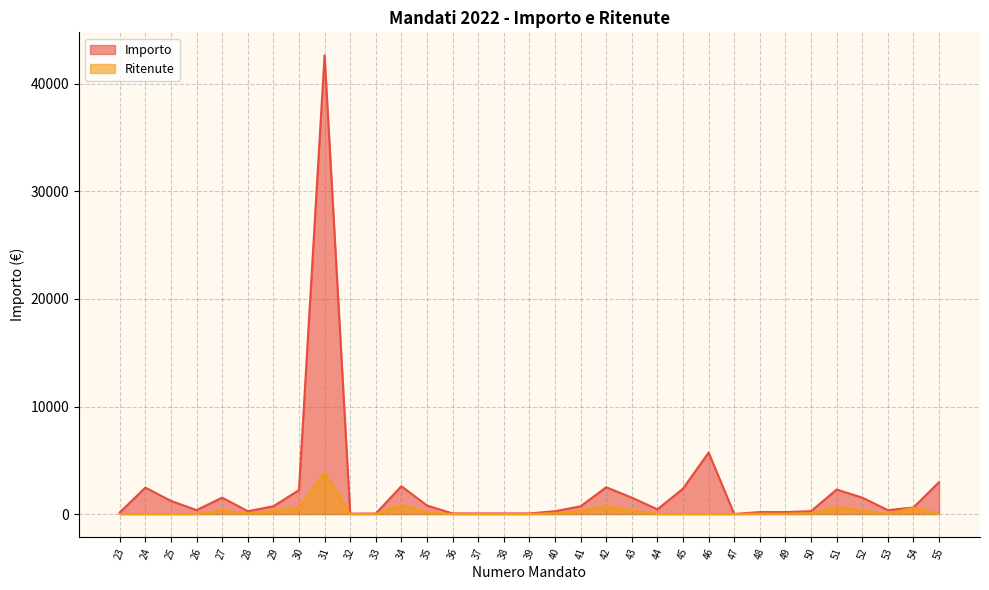

List the labels in order of Importo value, smallest first.

47, 32, 33, 36, 38, 39, 37, 23, 48, 49, 28, 40, 50, 53, 26, 44, 54, 29, 41, 35, 25, 27, 43, 52, 30, 51, 45, 24, 42, 34, 55, 46, 31